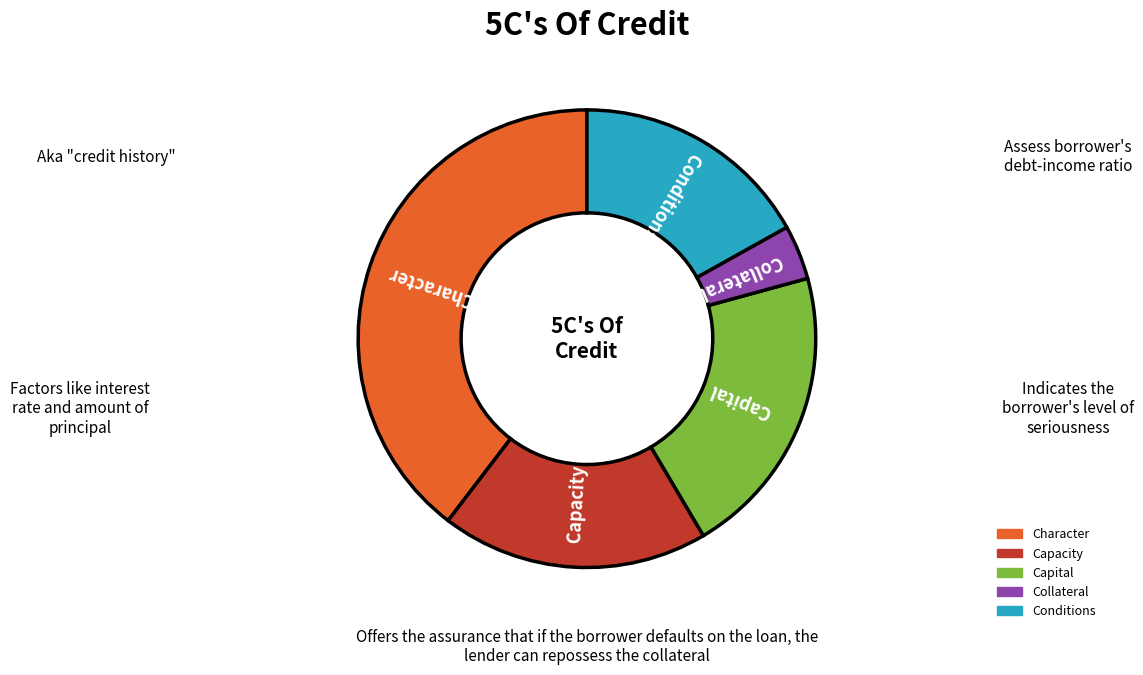

Does any single category account for the majority?

No